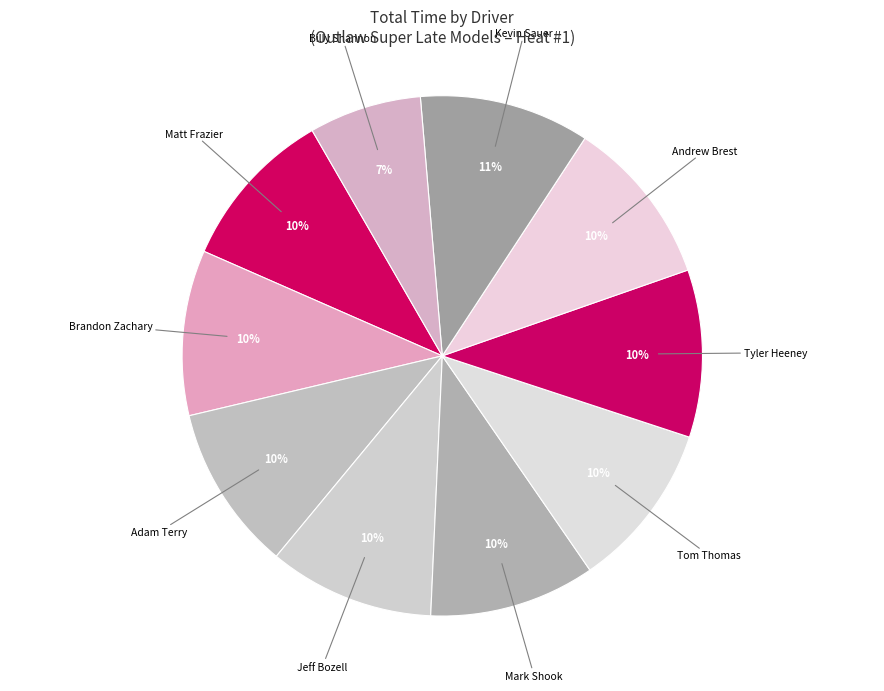

Count the number of slices in the pie.

10